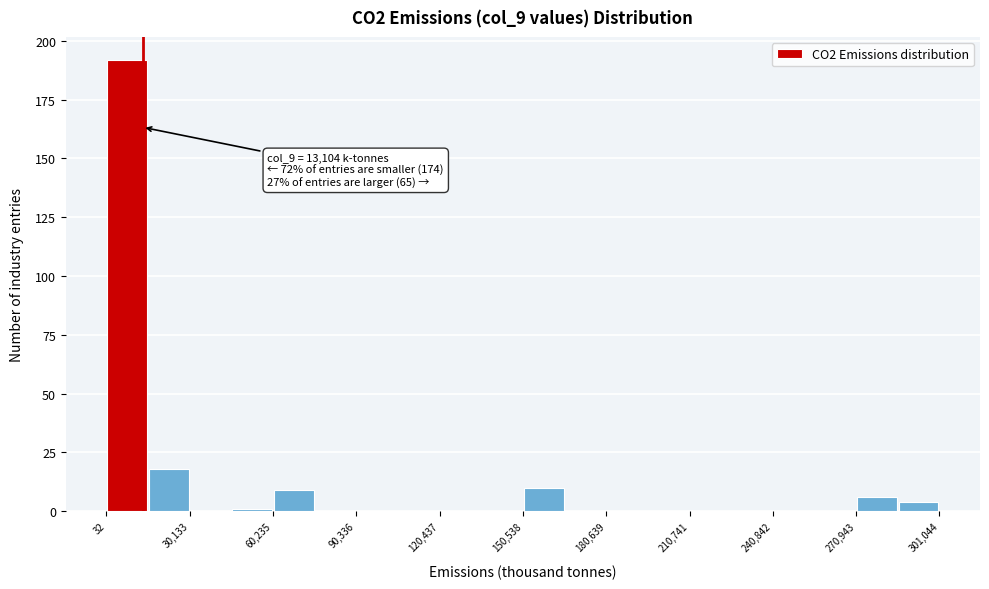

Read against the x-axis, roughly where is the centre of the tallest bar?

10000